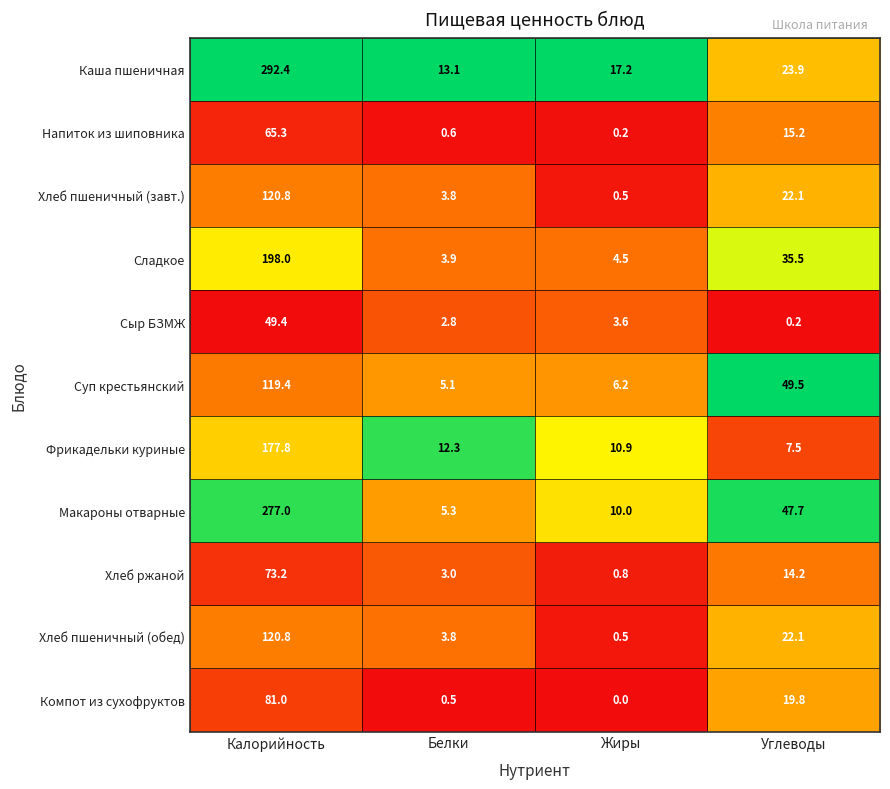

How many distinct data groups are displayed?

11